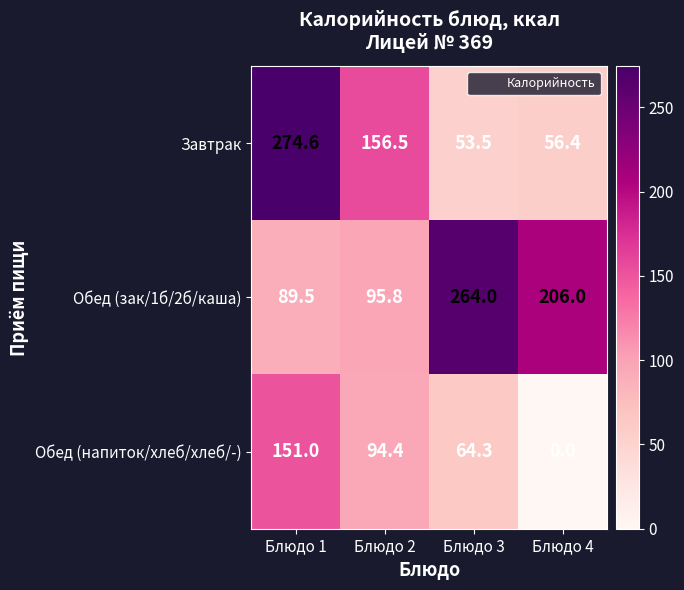

At which label is Обед (напиток/хлеб/хлеб/-) closest to 75?

Блюдо 3